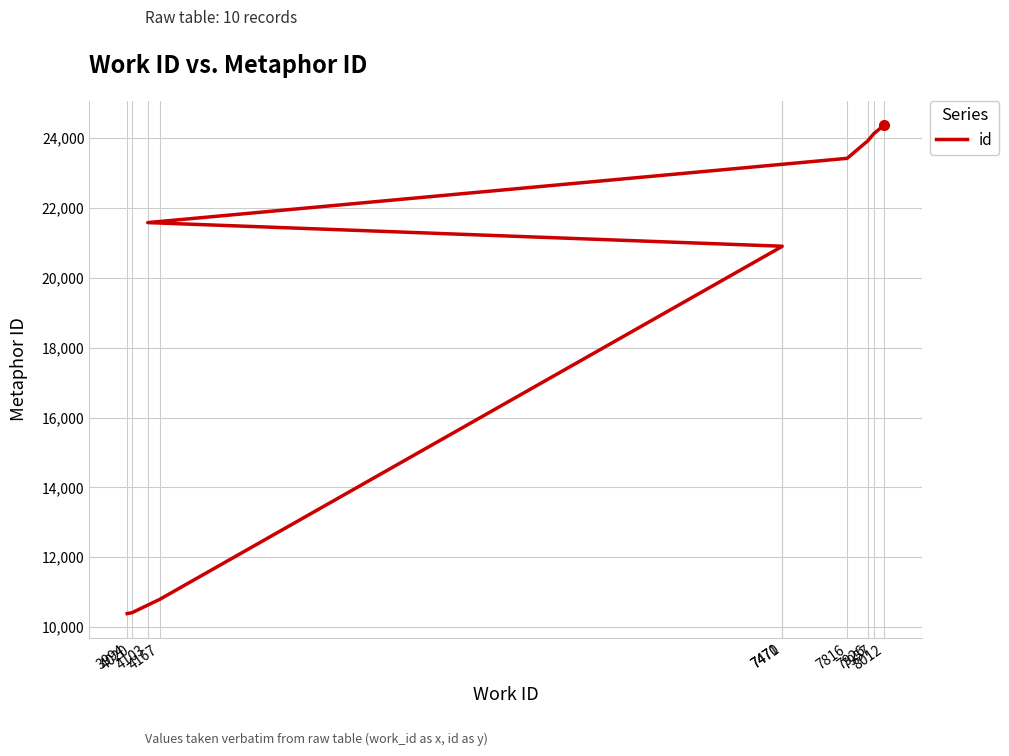

What is the maximum value shown in the chart?

24374